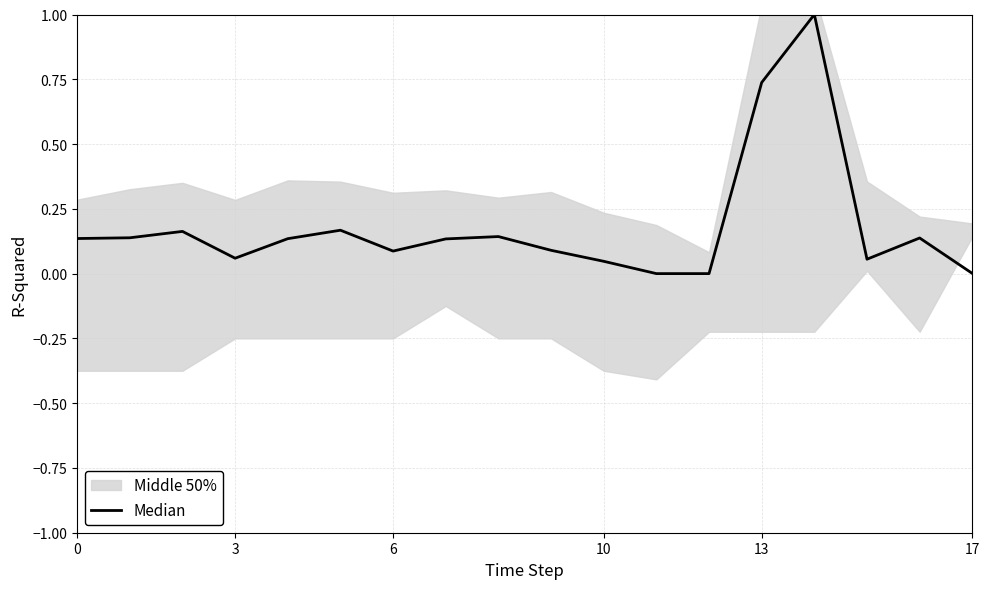

True or false: the data has more than 0 interior local peaks.

True